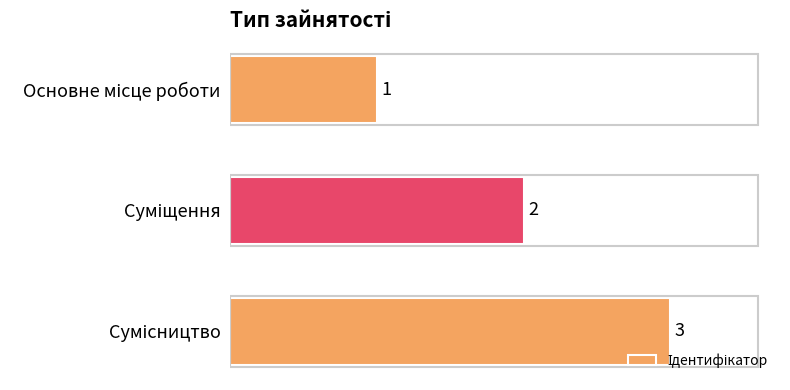

What is the value of the 2nd bar from the top?

2